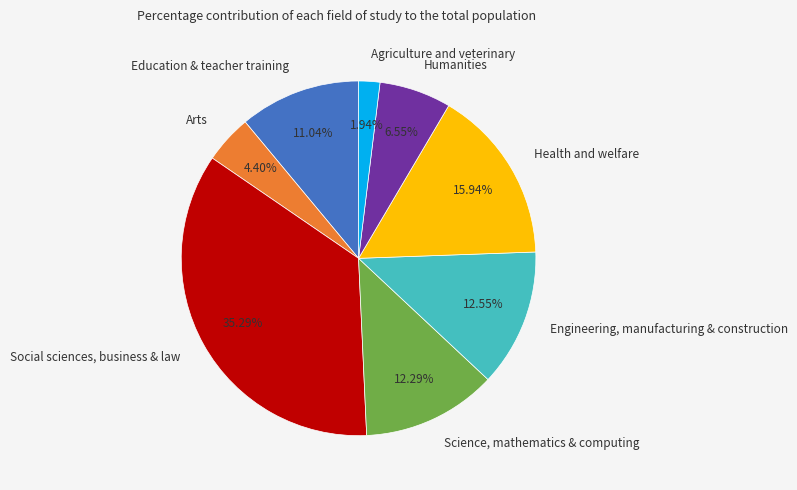

What percentage do Science, mathematics & computing and Social sciences, business & law together represent?

47.6%